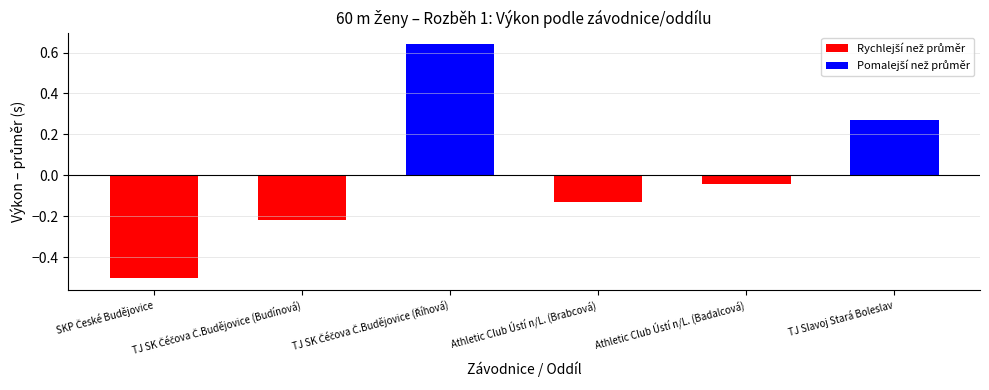

What is the minimum value shown in the chart?

-0.5